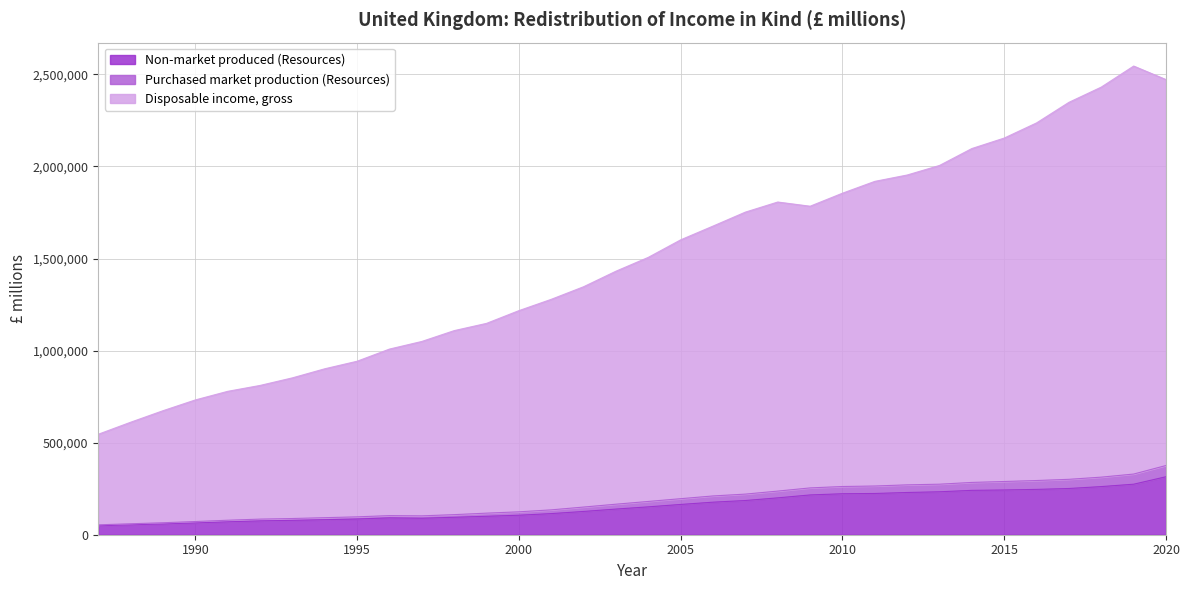

How many interior local valleys does the Non-market produced (Resources) series have?

1